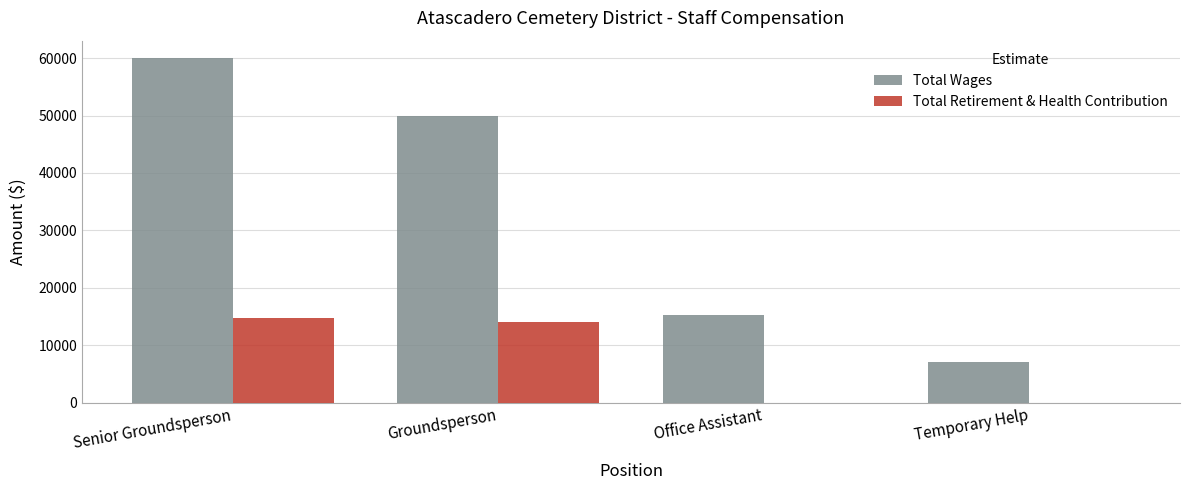

Is it true that Total Wages equals 7061 at Temporary Help?

True